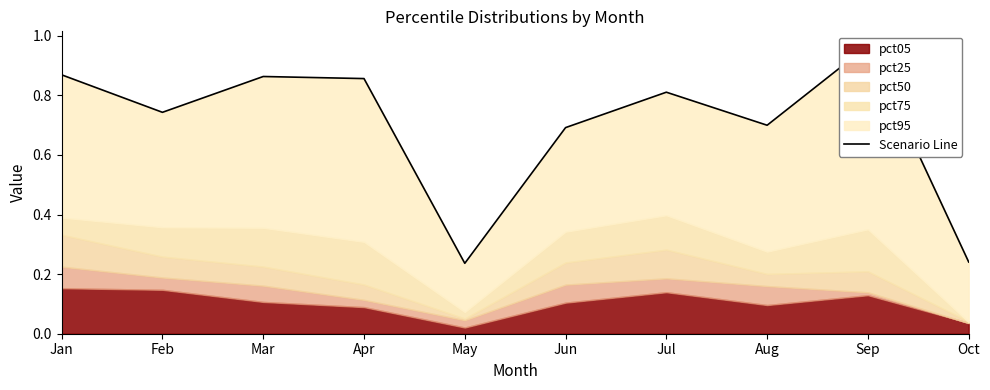

What is the value of the 10th point from the left?

0.2